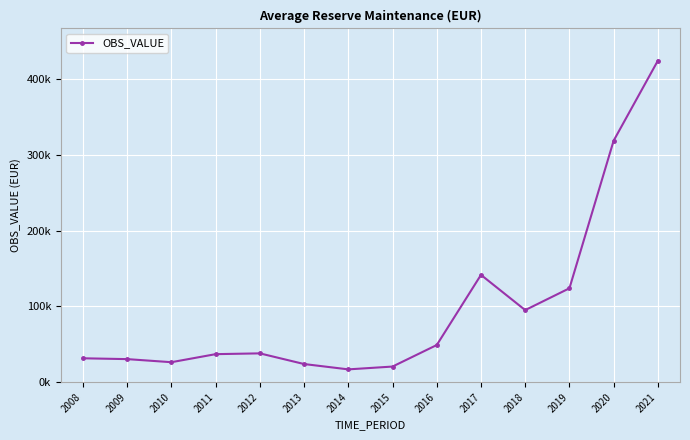

Does the chart have visible grid lines?

Yes